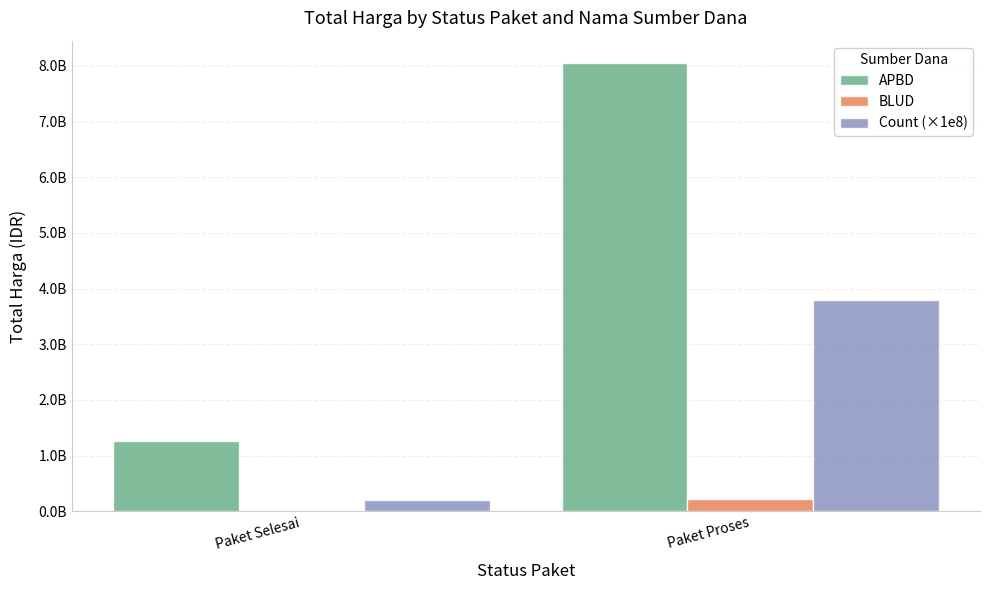

What value does the APBD series have at Paket Selesai?

1258270500